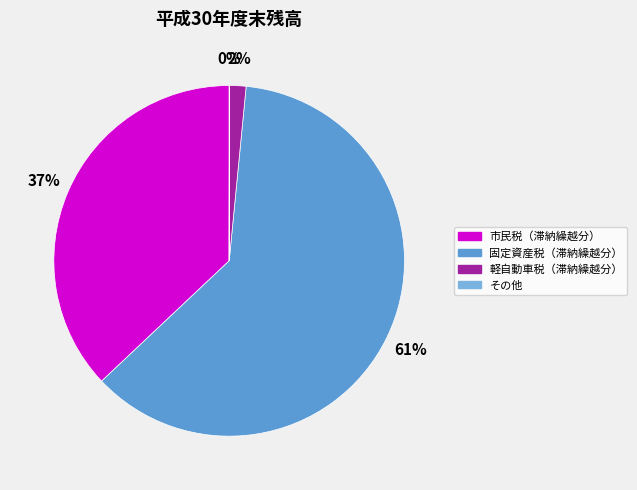

Do 軽自動車税（滞納繰越分） and 固定資産税（滞納繰越分） together represent more than half of the pie?

Yes